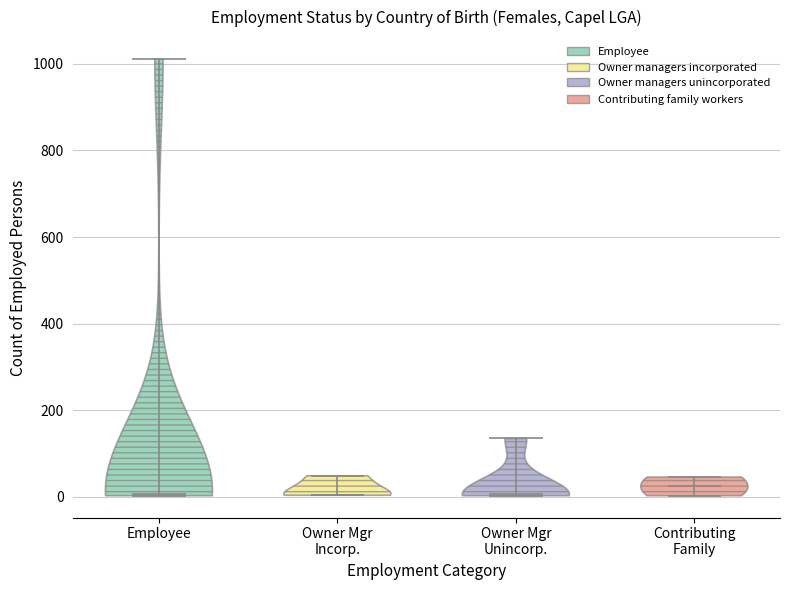

Reading left to right, read every violin against the y-axis: where its median line is, and the lowest and highest points it reaches. The values are not printed on the chart, so give them approximately, as read against the axis.

Employee: median line 0, lowest point 0, highest point 1020
Owner Mgr Incorp.: median line 0, lowest point 0, highest point 40
Owner Mgr Unincorp.: median line 0, lowest point 0, highest point 140
Contributing Family: median line 20, lowest point 0, highest point 40